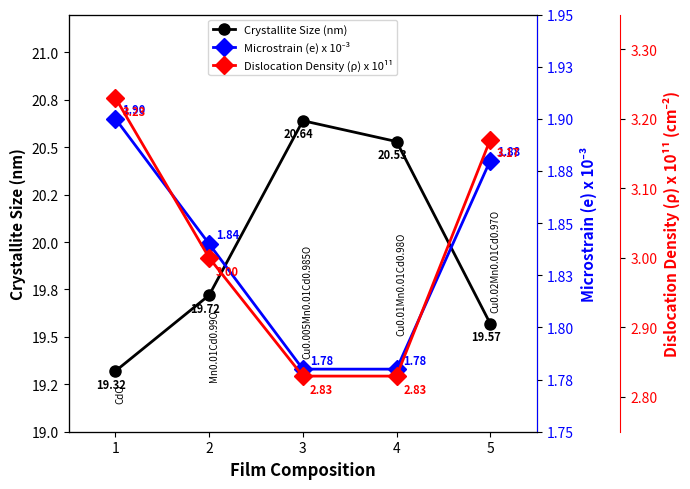

At which category does Crystallite Size (nm) reach its first local peak?

3